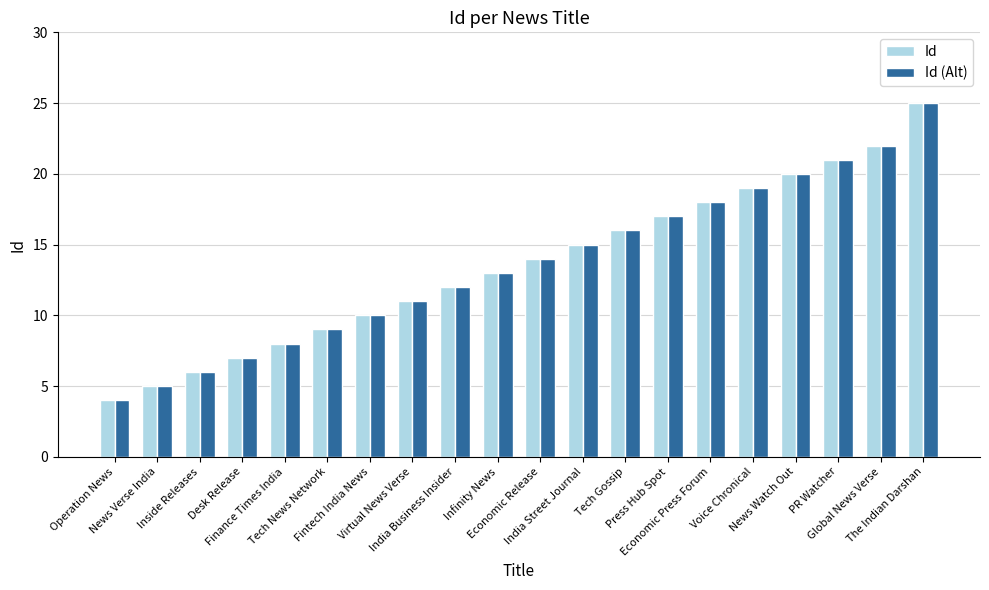

Is it true that Id equals 25 at The Indian Darshan?

True